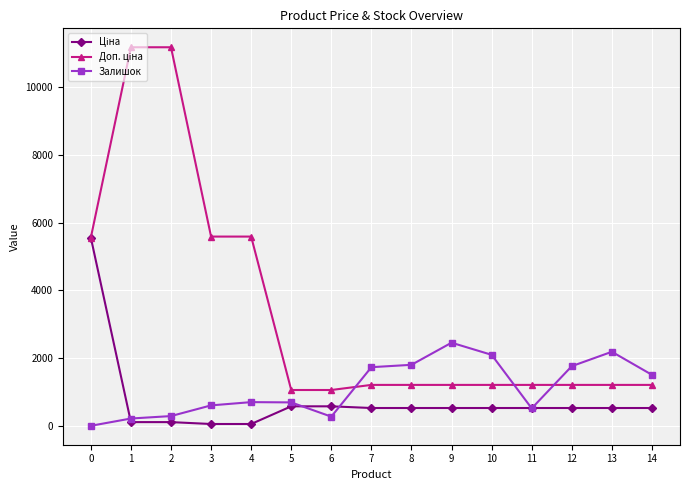

What is the maximum value shown in the chart?

11182.0